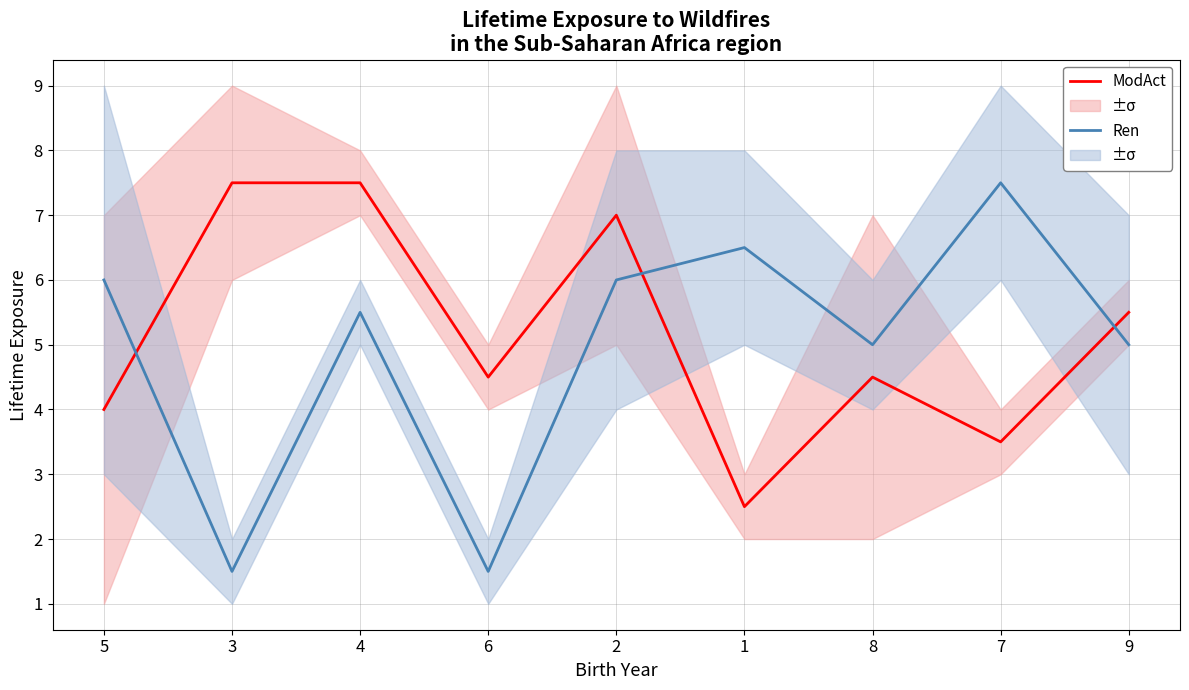

What is the label of the 8th point from the right?

3